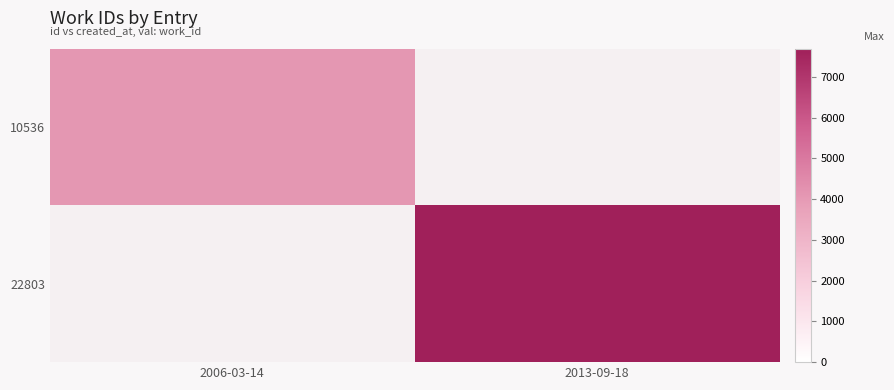

Which series has the widest spread of values?

22803